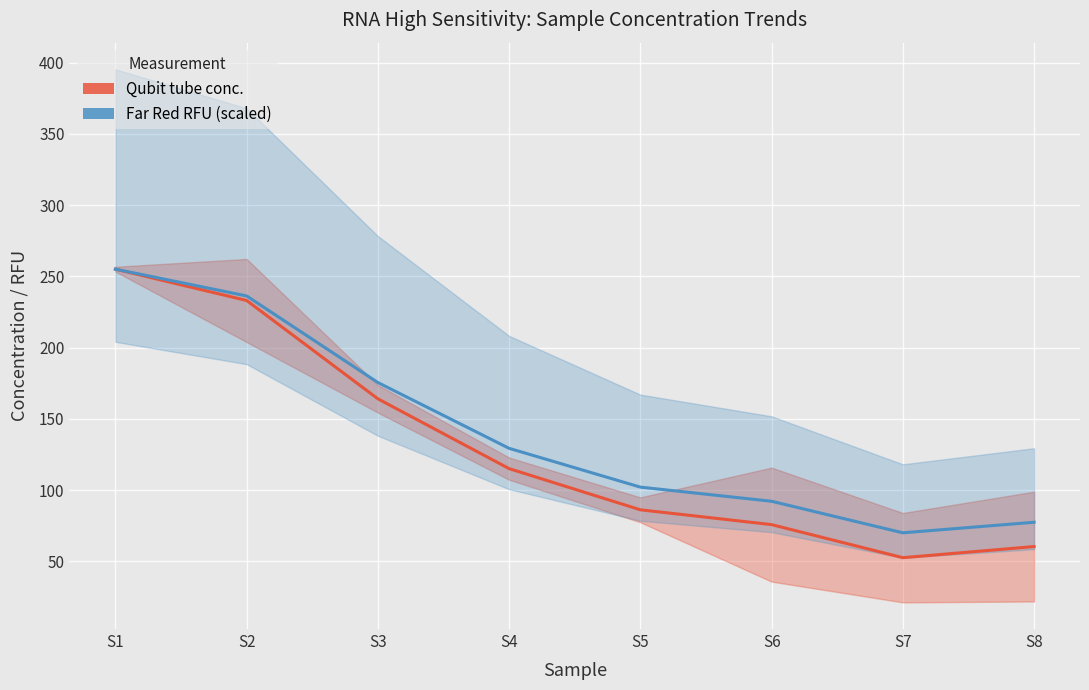

What is the average value of the Qubit tube conc. series?

130.2